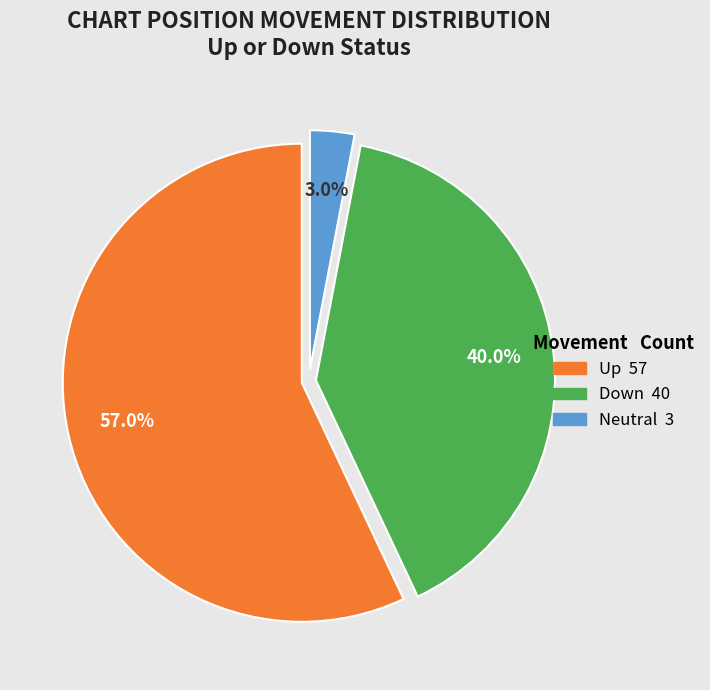

Does any single category account for the majority?

Yes